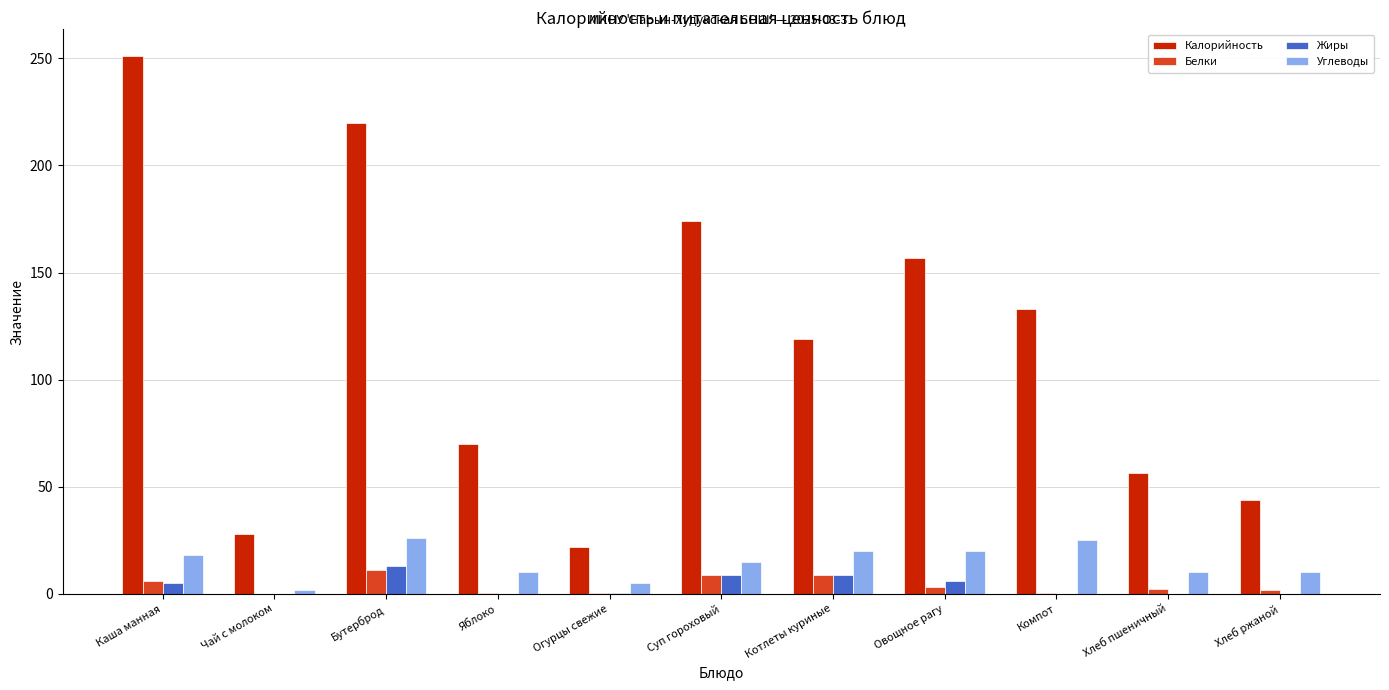

What is the approximate value of Углеводы at Котлеты куриные?

20.0